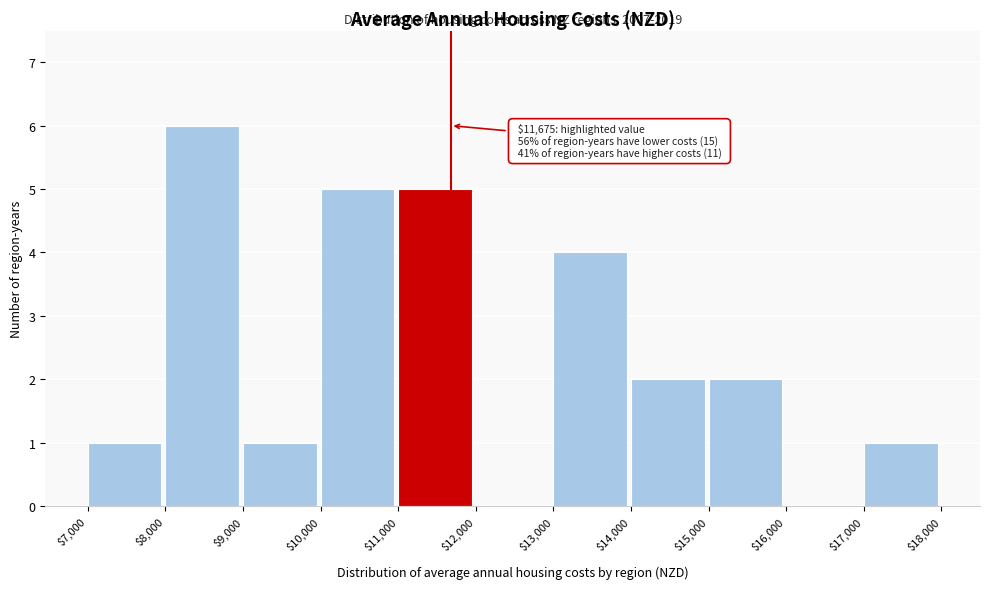

Over which range of the x-axis is the bar tallest?

$8,000 to $9,000